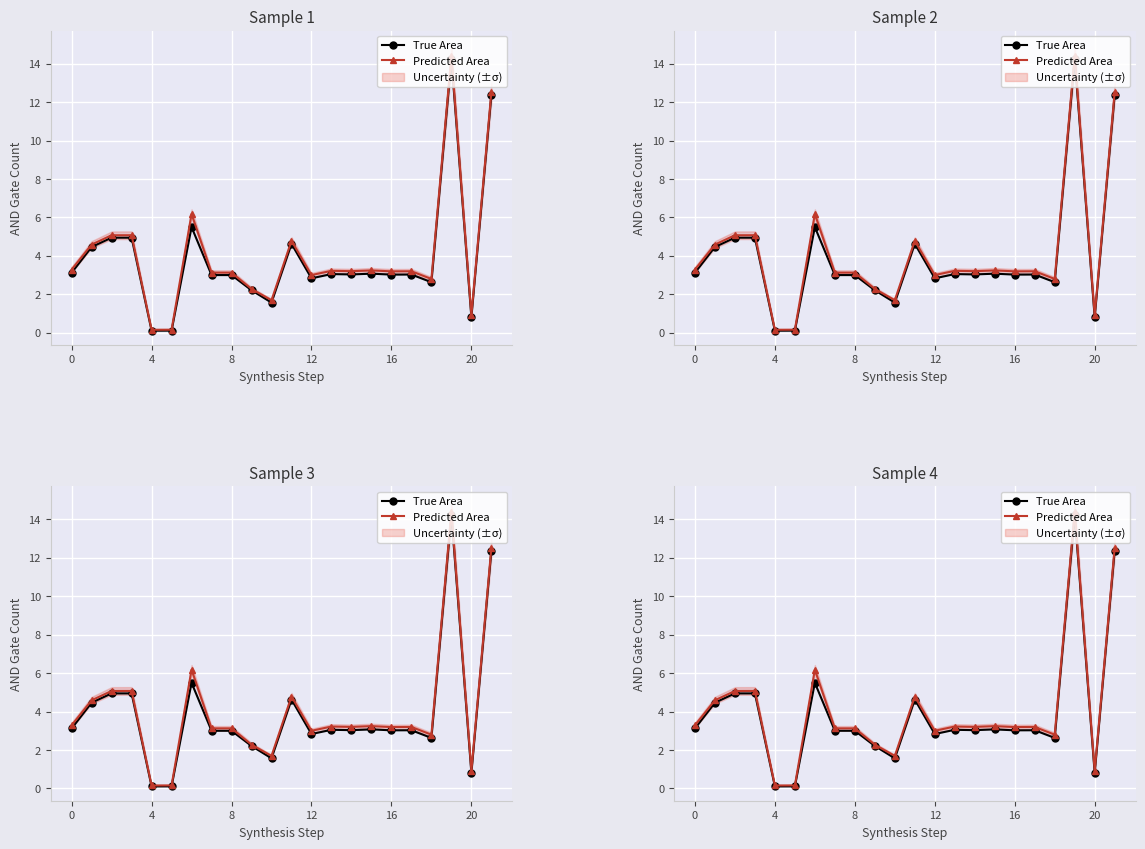

What is the sum of all Predicted Area values?

89.2